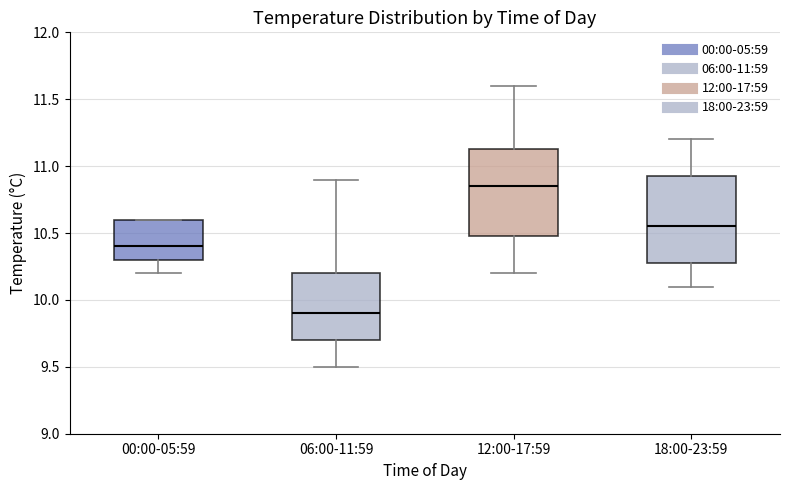

Where does the median line of the box for 12:00-17:59 sit on the y-axis? The values are not printed on the chart, so give them approximately, as read against the axis.

10.85